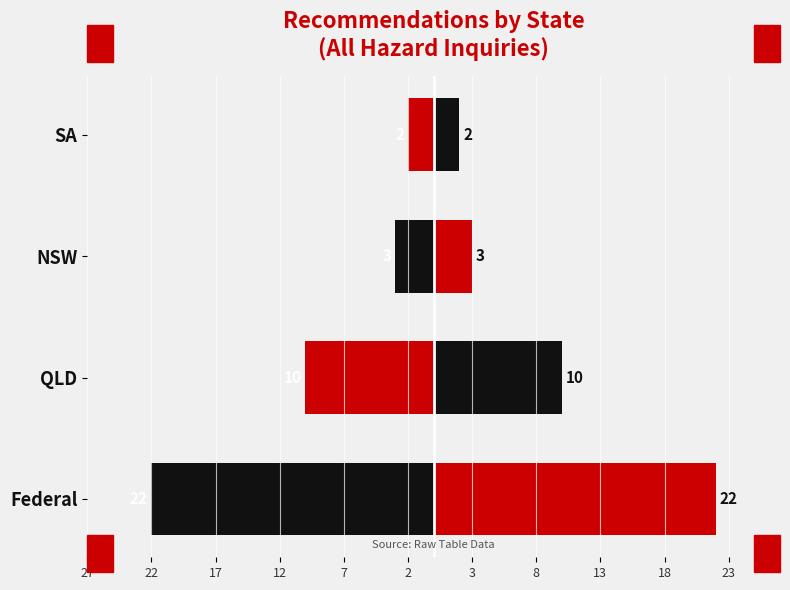

What value does the Right series have at Federal, to the nearest 10?

20